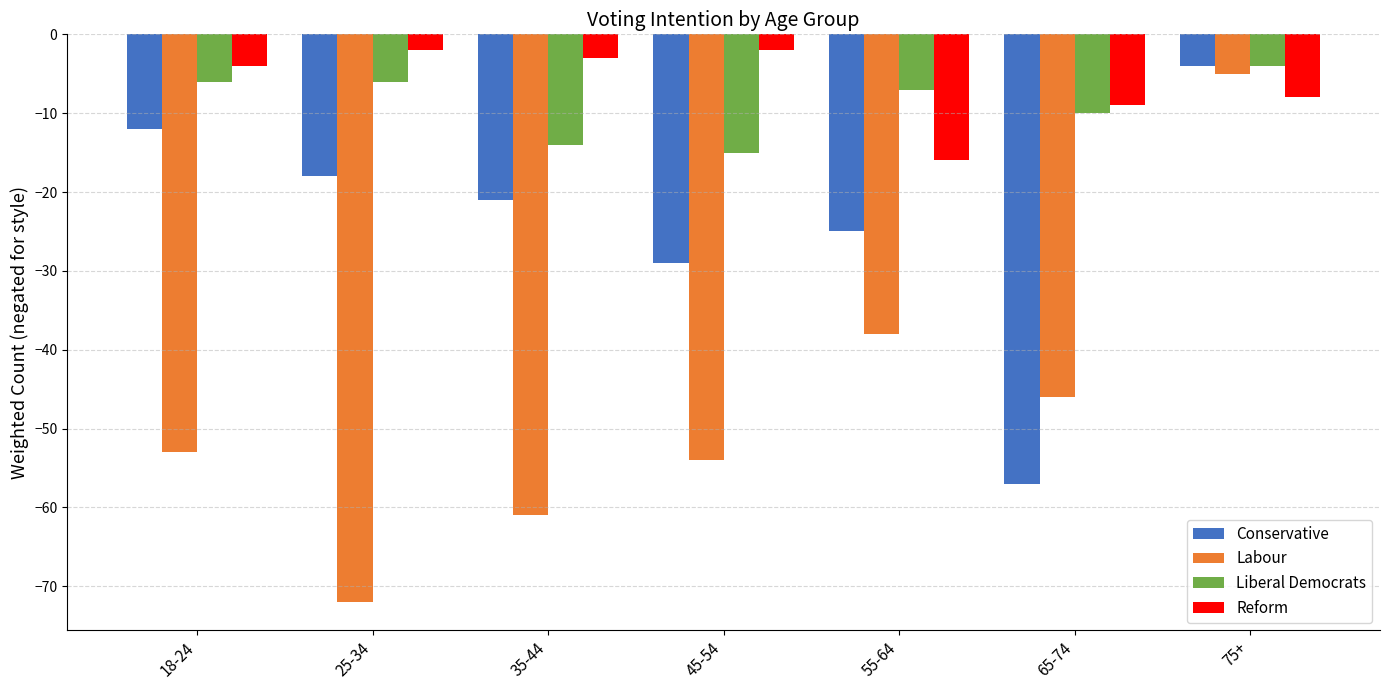

How many distinct data groups are displayed?

4